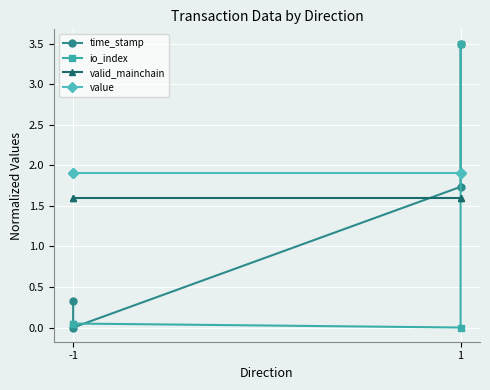

True or false: value has more than 1 interior local peaks.

False